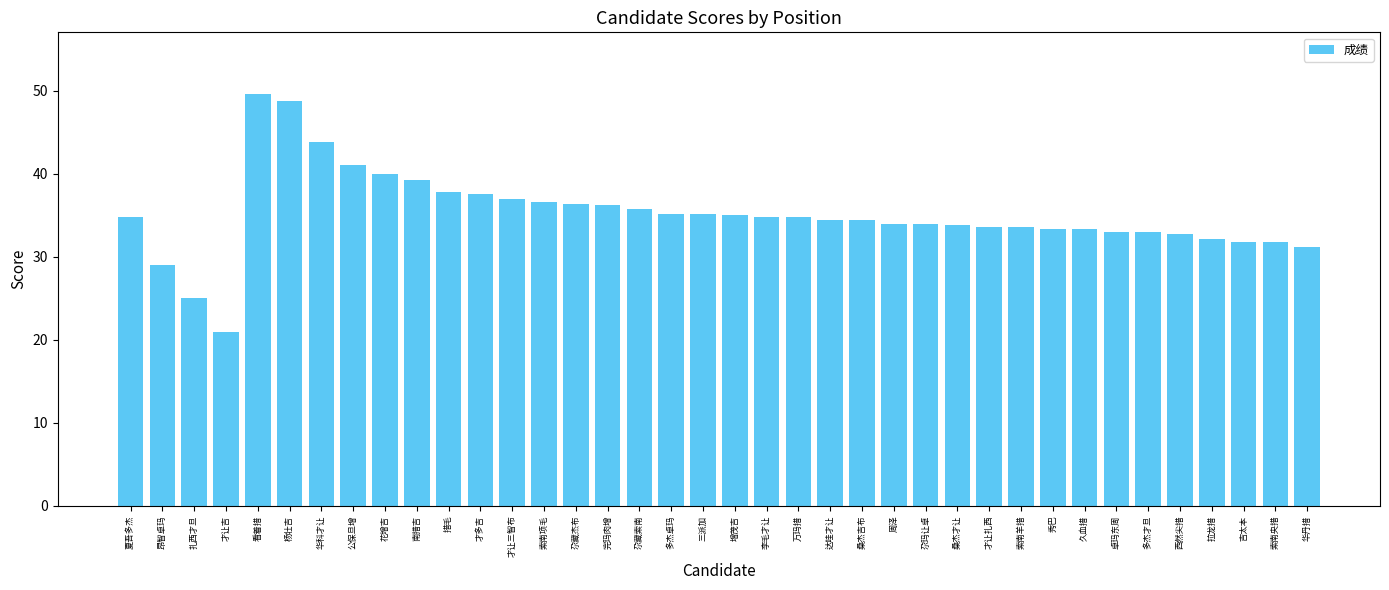

The value at 桑杰才让 is 33.8. True or false?

True